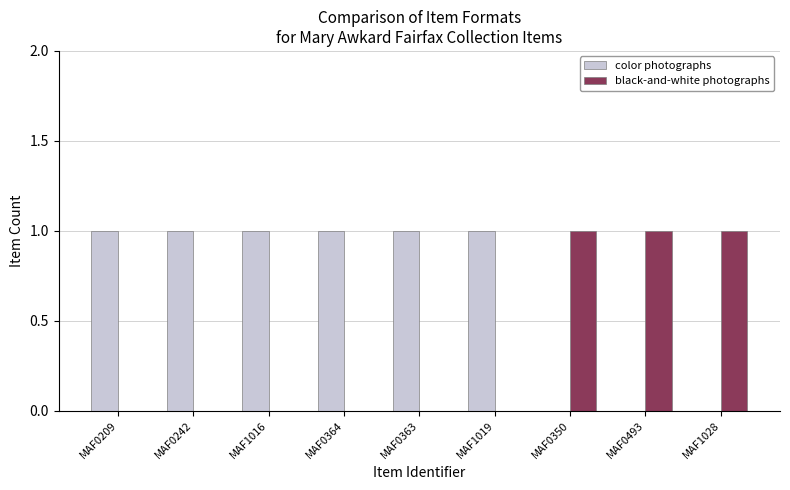

Which series has the largest total across all categories?

color photographs